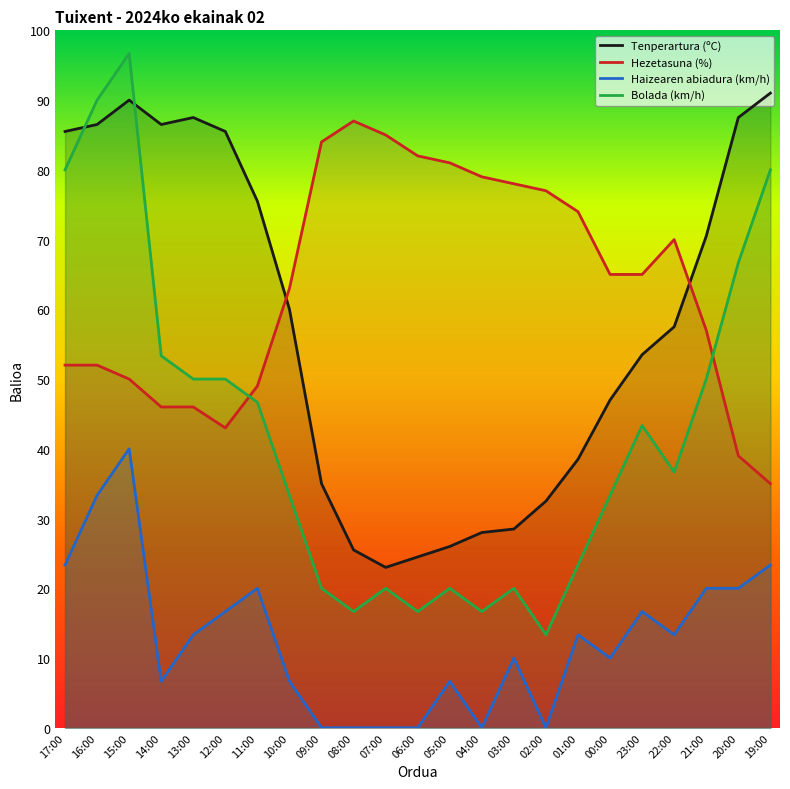

Is it true that Haizearen abiadura (km/h) equals 27.0 at 15:00?

False